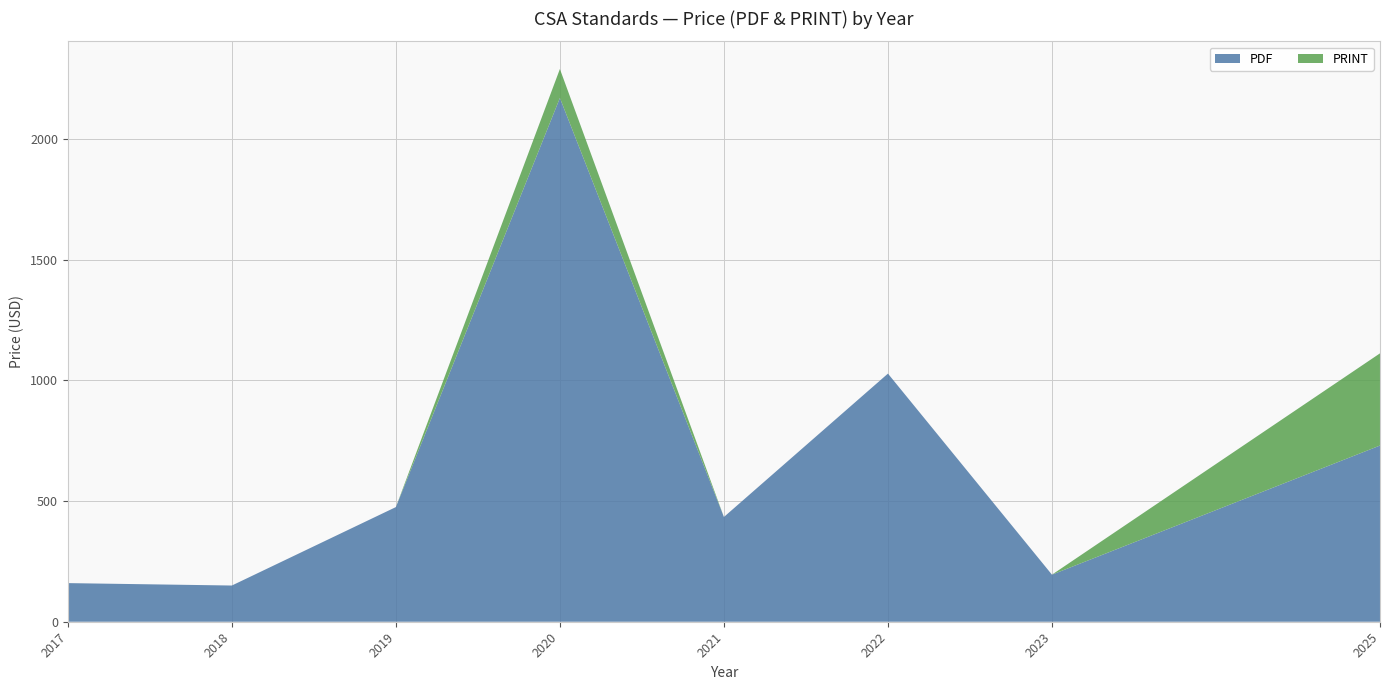

Where is PDF nearest to the value 1160?

2022